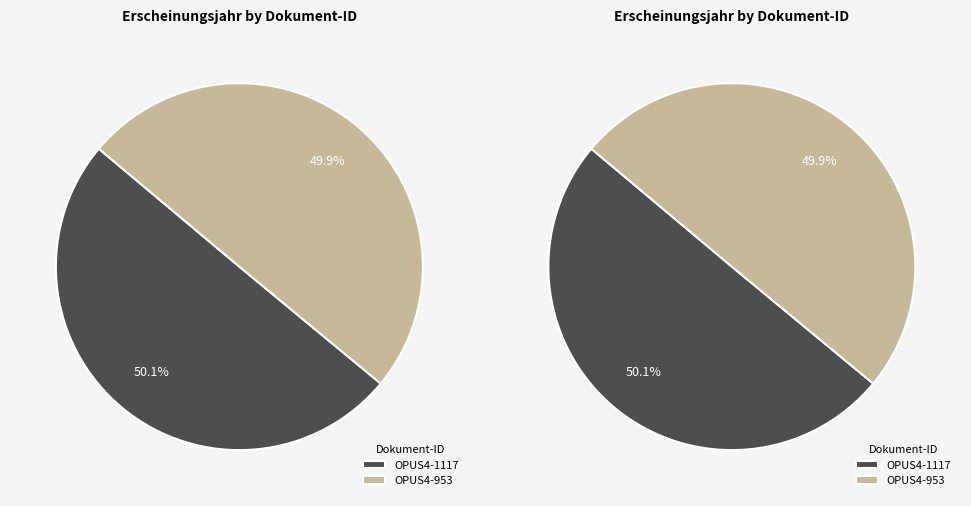

Which slice represents more than half of the pie?

OPUS4-1117